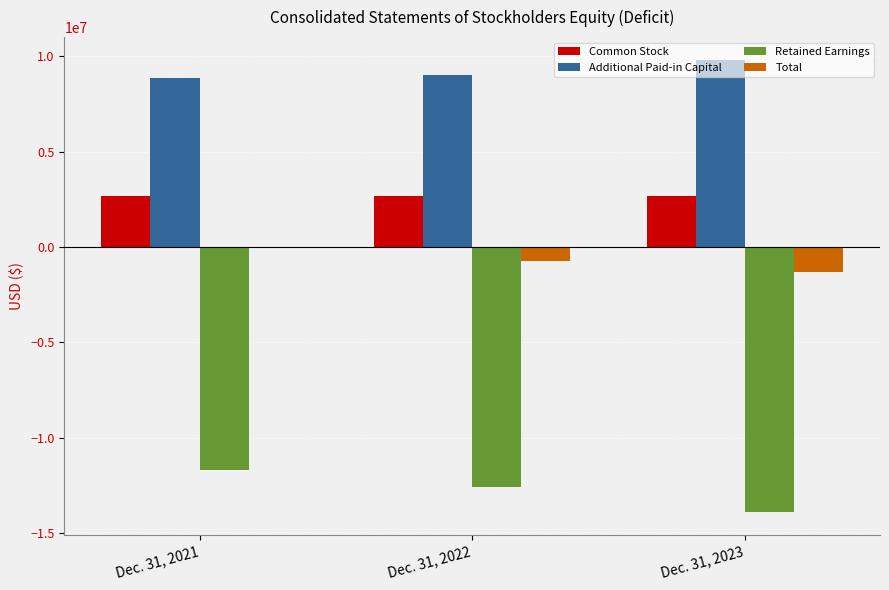

What is the maximum value shown in the chart?

9816056